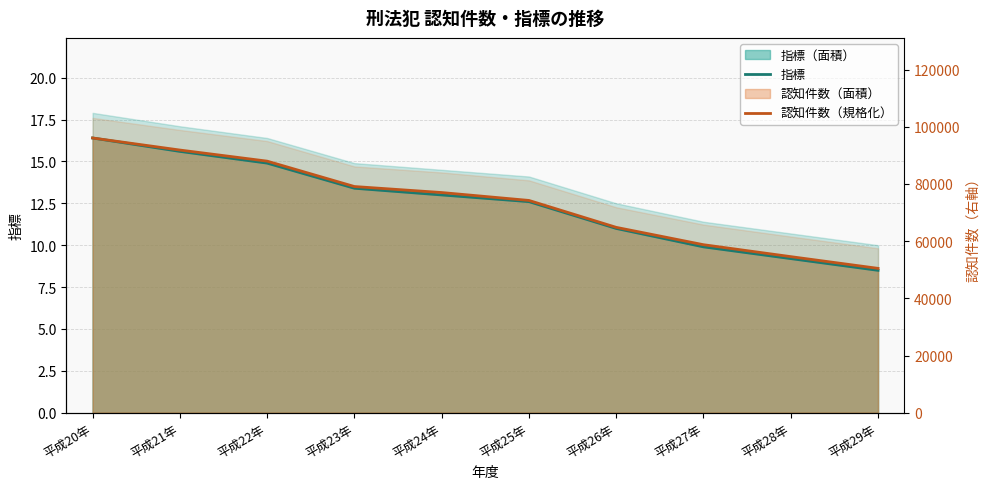

Reading left to right, transcribe all the data shown in this chart.

指標: 16.4	15.6	14.9	13.4	13.0	12.6	11.0	9.9	9.2	8.5
認知件数（規格化）: 16.4	15.7	15.0	13.5	13.1	12.7	11.1	10.0	9.3	8.6